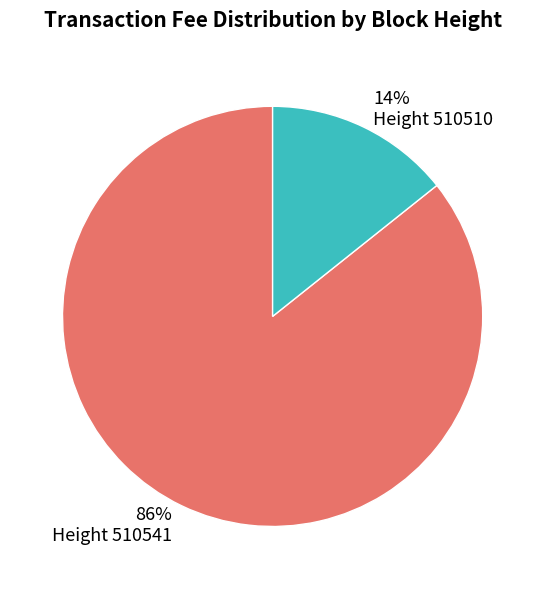

To the nearest percent, what is the average slice percentage?

50%